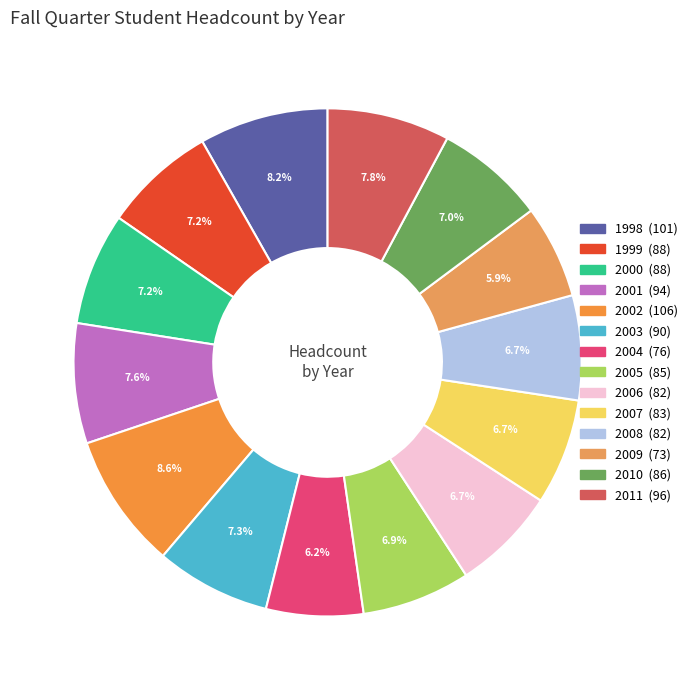

How much of the chart is everything except 2008?

93.3%